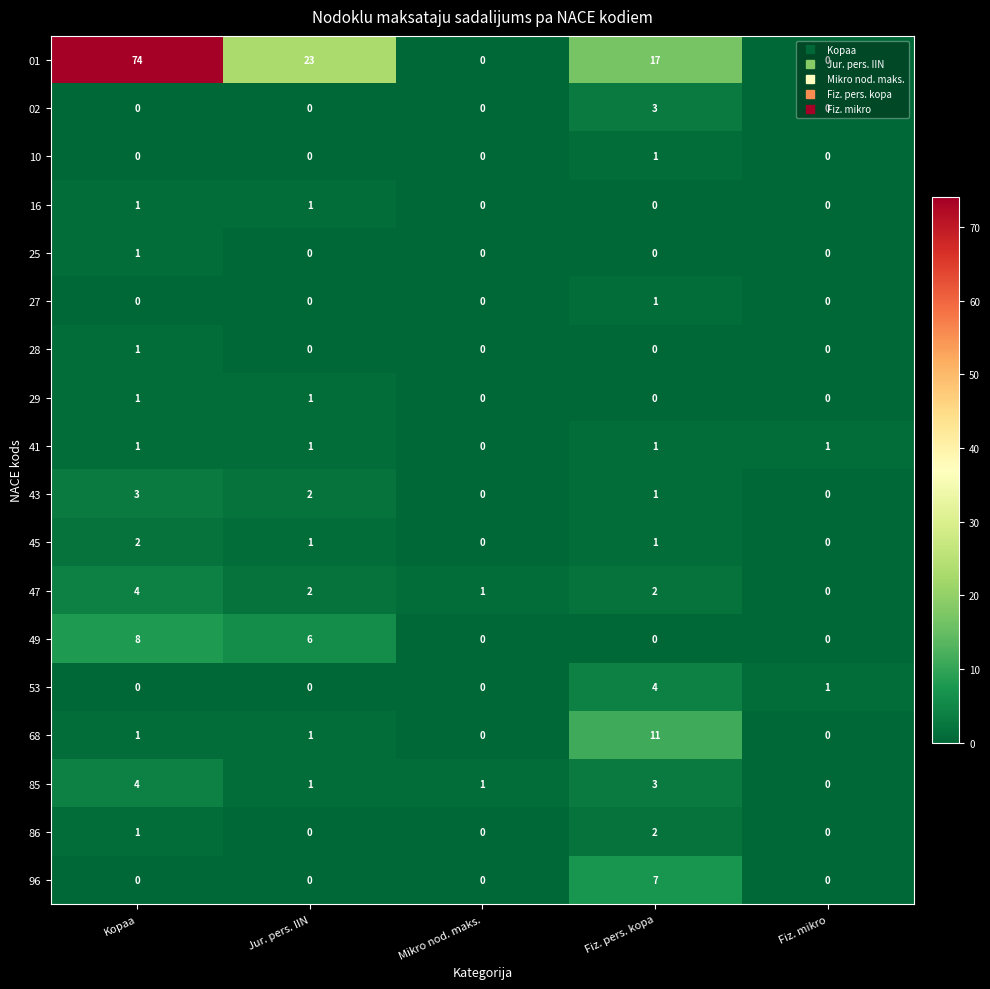

How many series are shown in this chart?

18